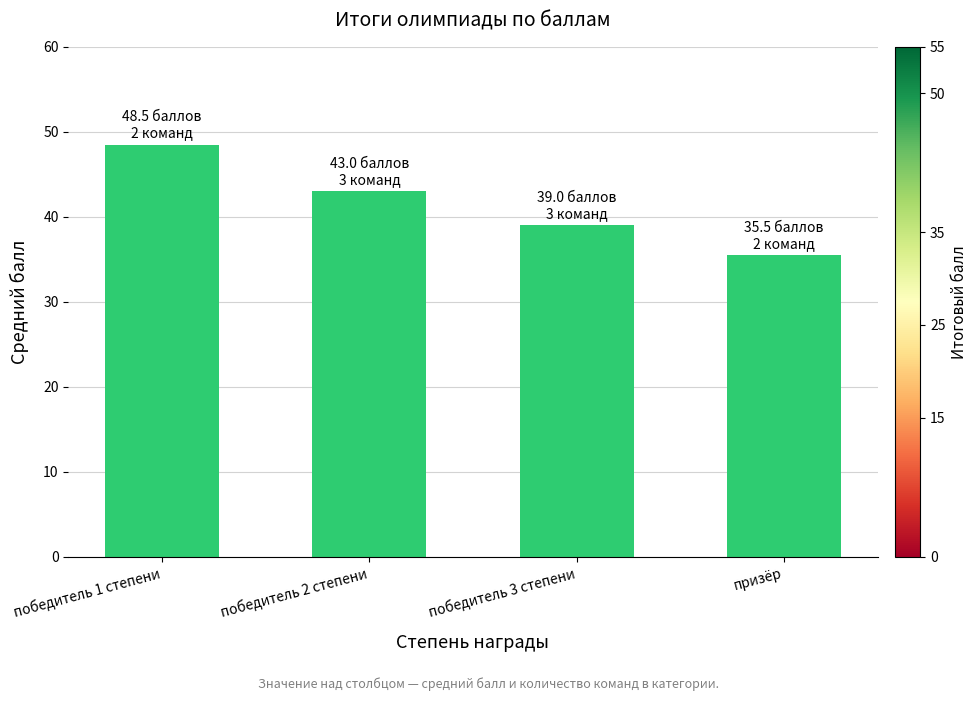

What is the difference between the maximum and minimum values?

13.0